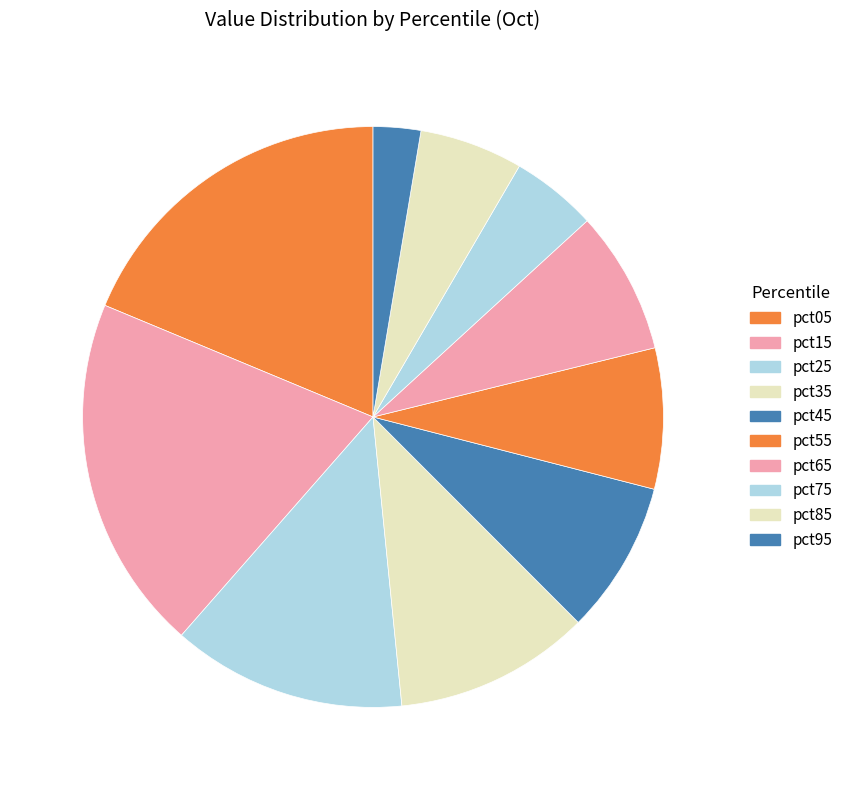

Which category has the smallest portion of the pie?

pct95